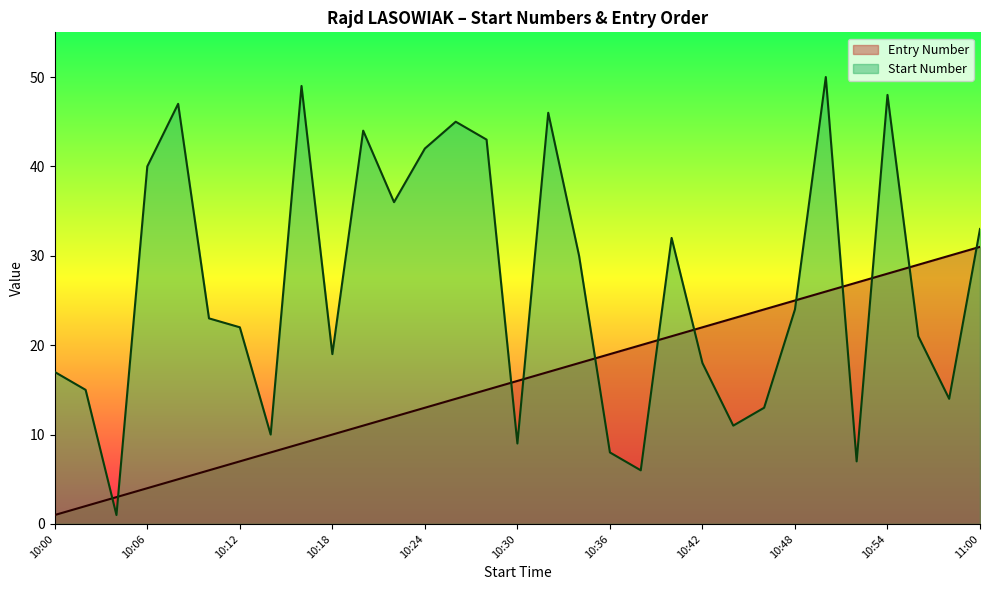

Does the chart have visible grid lines?

No